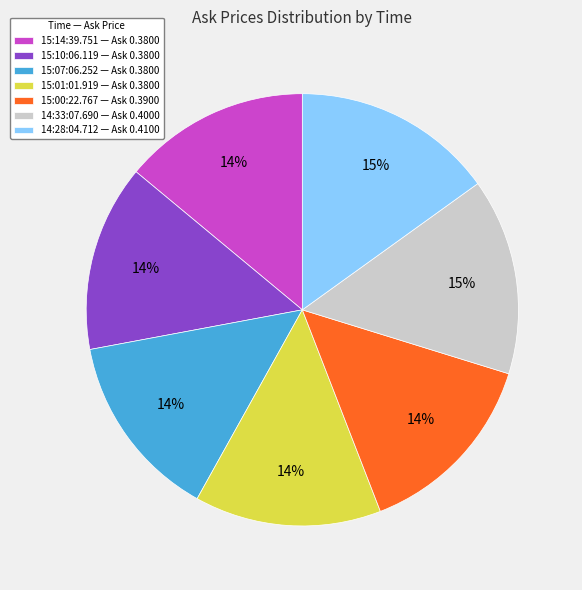

What percentage is the 15:10:06.119 slice, to the nearest percent?

14%